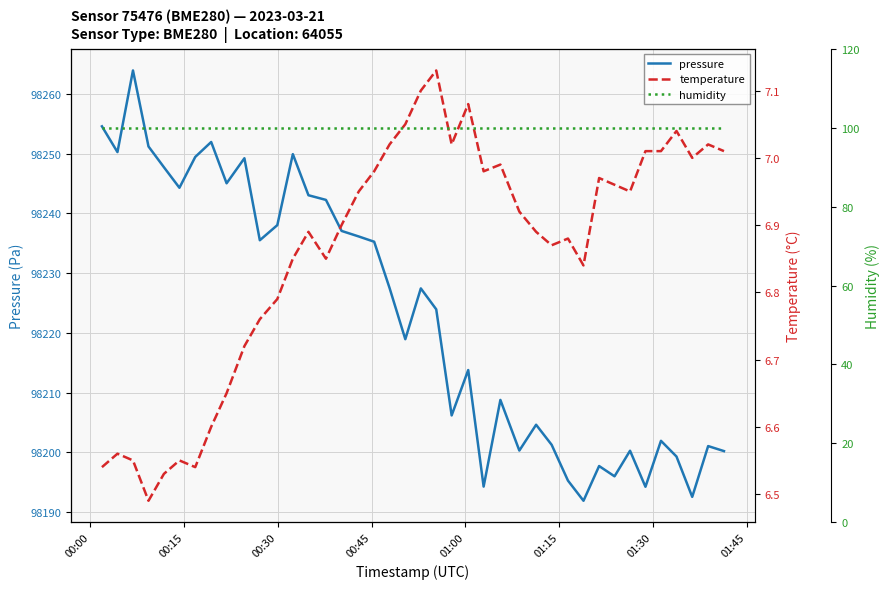

What is the highest value of the pressure series?

98263.9